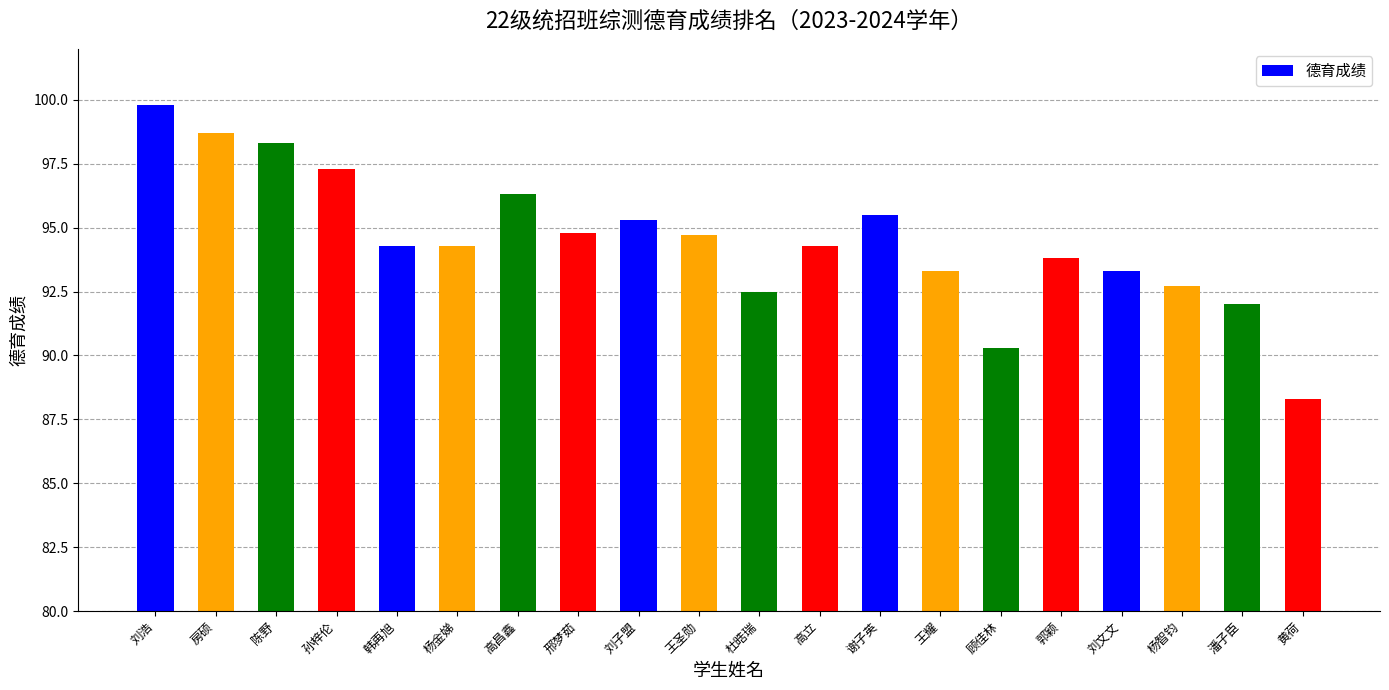

What is the difference between the maximum and minimum values?

11.5